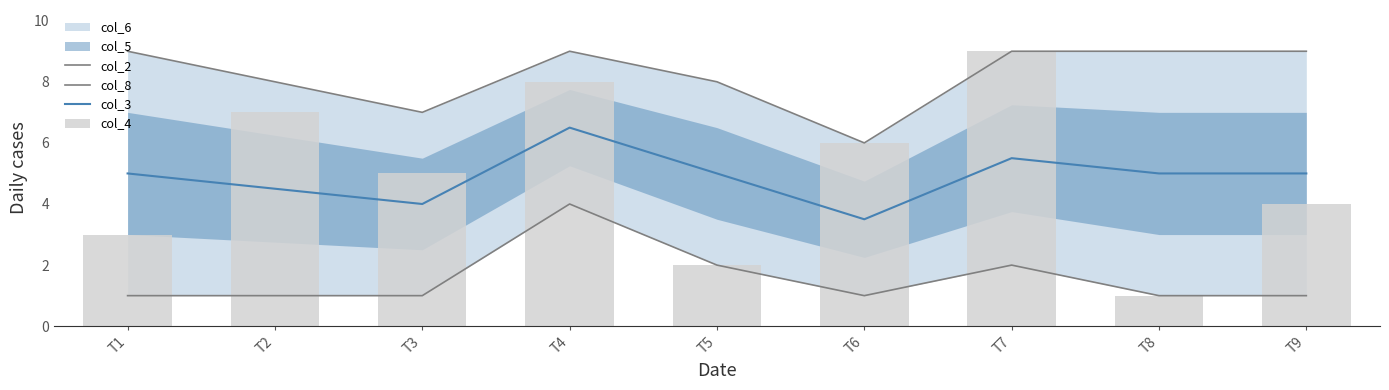

Reading left to right, list all the values displayed in this chart.

col_2: T1=9.0	T2=8.0	T3=7.0	T4=9.0	T5=8.0	T6=6.0	T7=9.0	T8=9.0	T9=9.0
col_8: T1=1.0	T2=1.0	T3=1.0	T4=4.0	T5=2.0	T6=1.0	T7=2.0	T8=1.0	T9=1.0
col_3: T1=5.0	T2=4.5	T3=4.0	T4=6.5	T5=5.0	T6=3.5	T7=5.5	T8=5.0	T9=5.0
col_4: T1=3.0	T2=7.0	T3=5.0	T4=8.0	T5=2.0	T6=6.0	T7=9.0	T8=1.0	T9=4.0